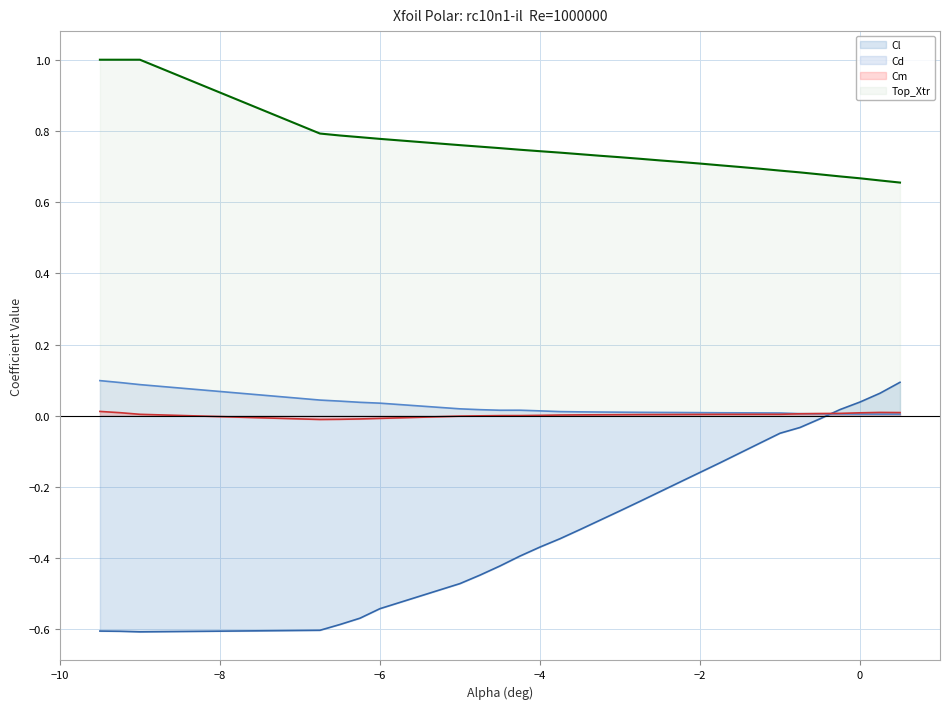

What is the difference between the maximum and minimum values in the Cl series?

0.7